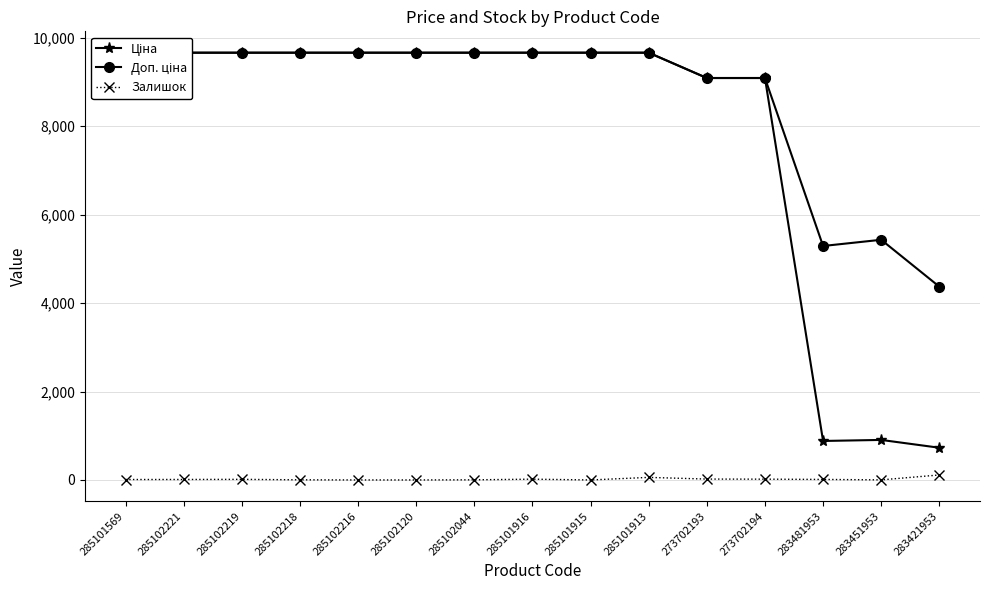

What is the value of the Ціна point at the 9th from the left?

9664.7